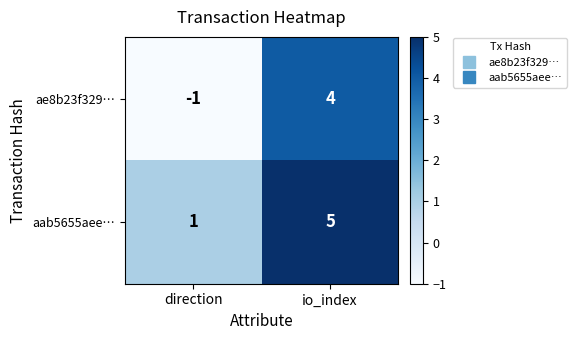

Which series has the largest total across all categories?

aab5655aee…